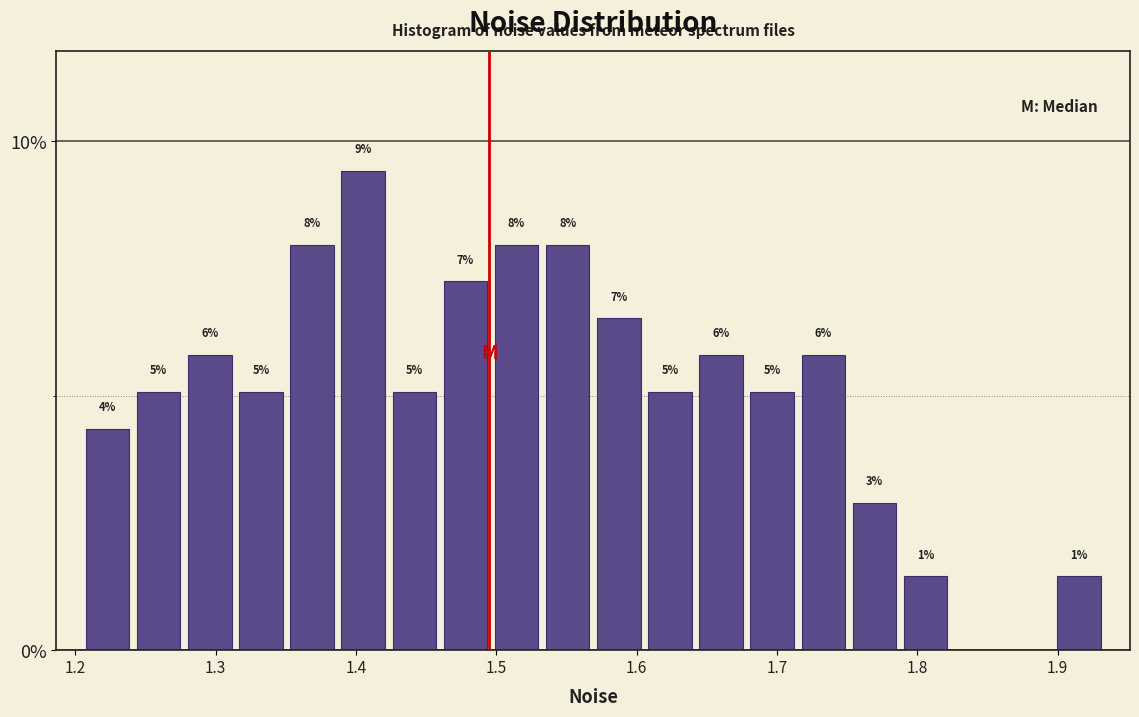

Around what value on the x-axis is the tallest bar? Give the approximate position of its centre, as read against the axis.

1.41